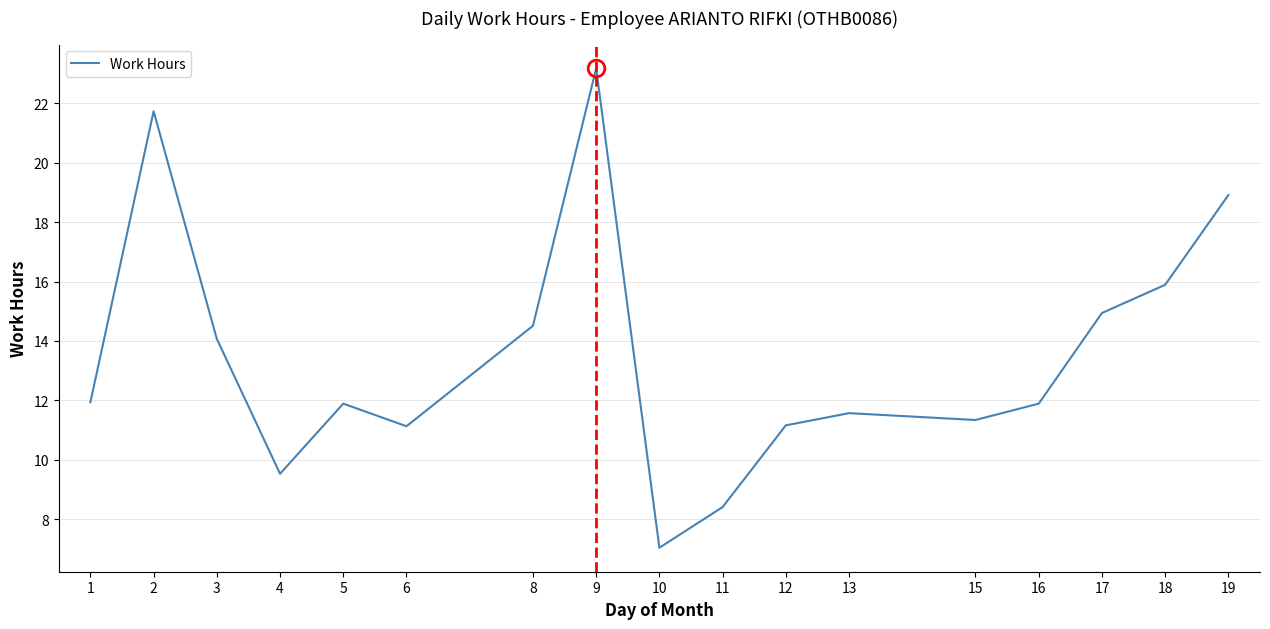

What value does the data have at 17?

14.9